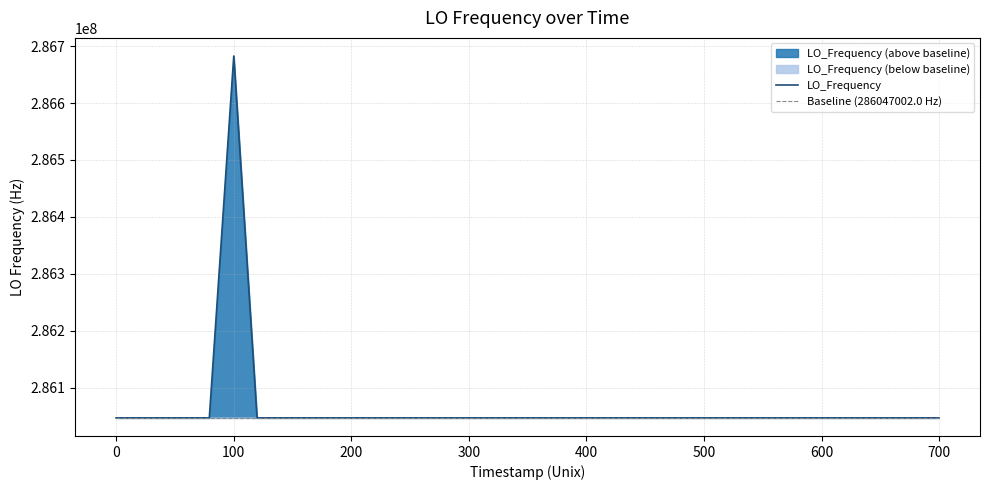

What is the maximum value for LO_Frequency?

286682706.9